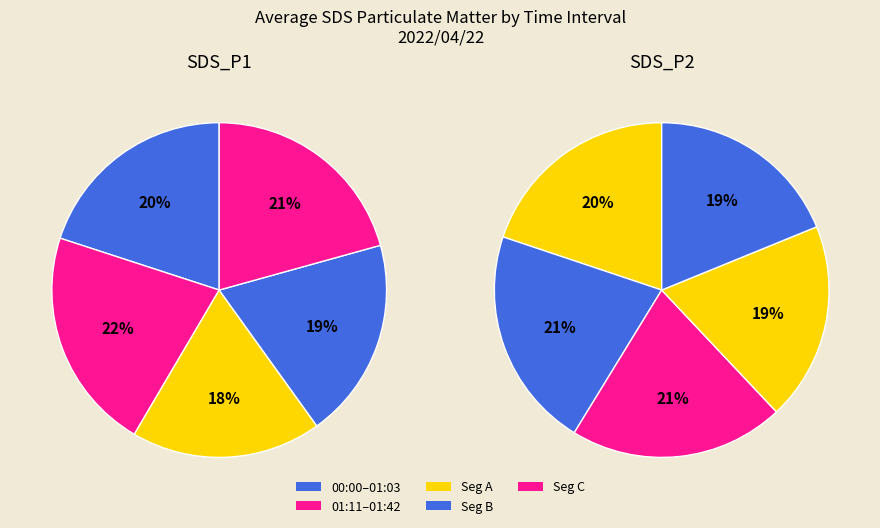

Which series has the largest range (max minus min)?

SDS_P1 (avg)